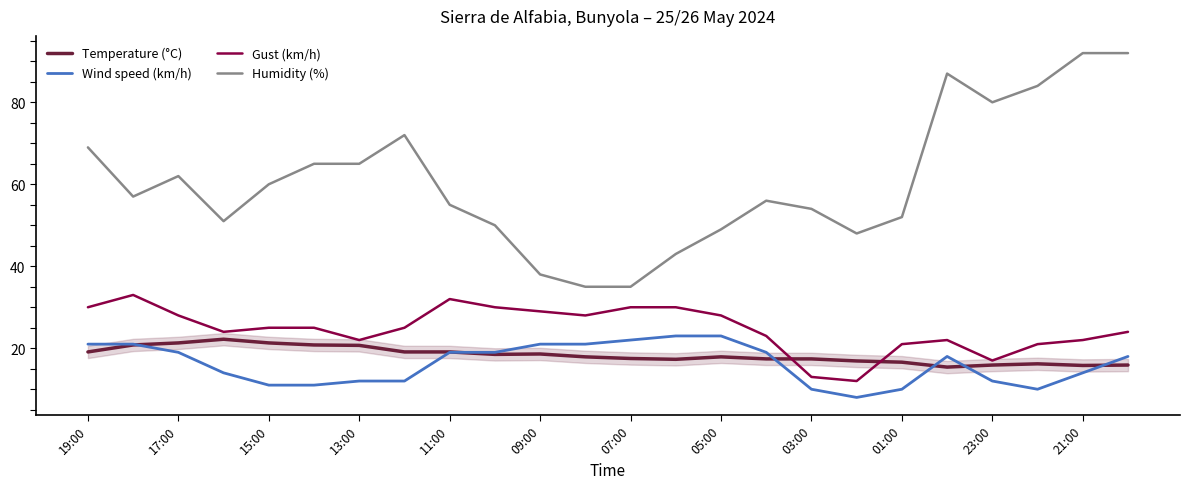

Which series has the largest range (max minus min)?

Humidity (%)